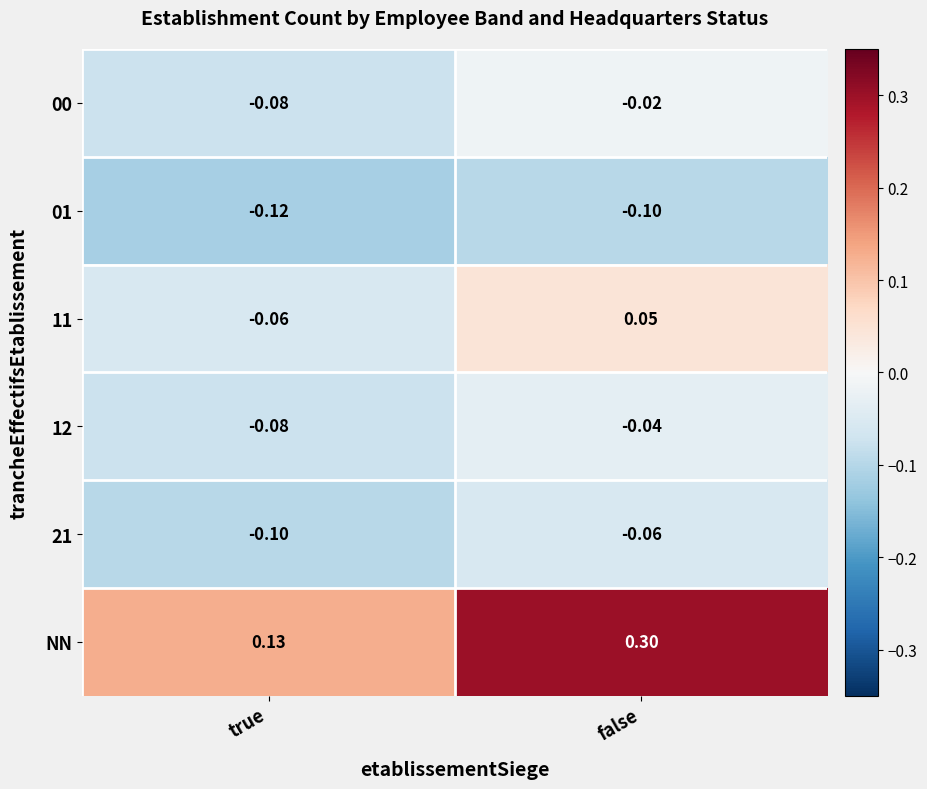

Which label corresponds to the largest value in the chart?

false